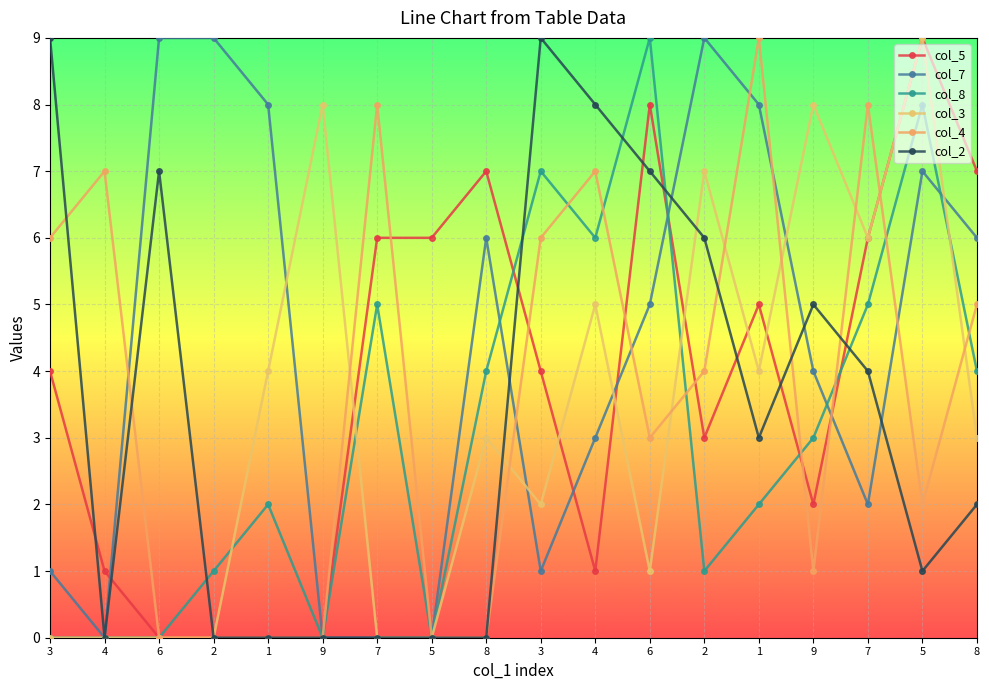

True or false: col_8 has more than 0 interior local peaks.

True